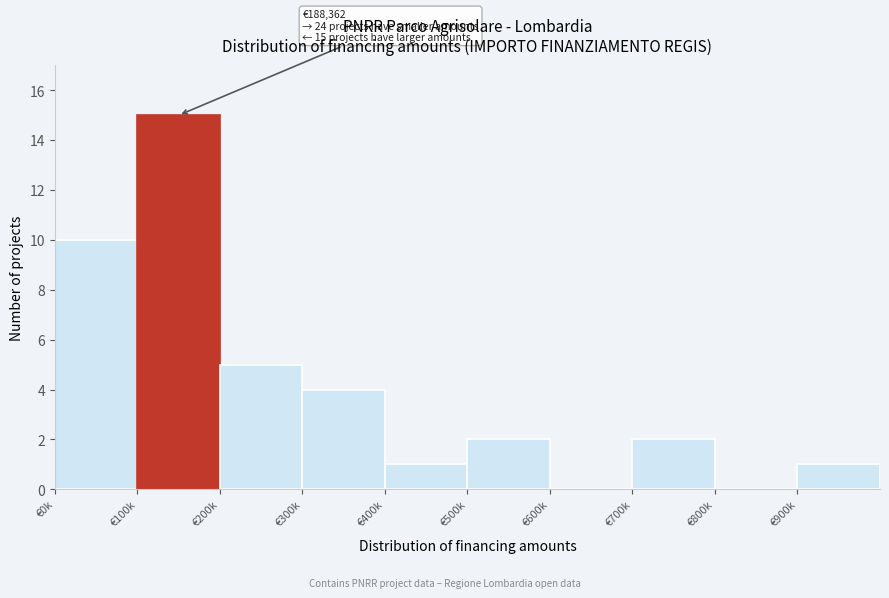

Reading left to right, what are all the values shown in this chart?

€0k=10	€100k=15	€200k=5	€300k=4	€400k=1	€500k=2	€600k=0	€700k=2	€800k=0	€900k=1